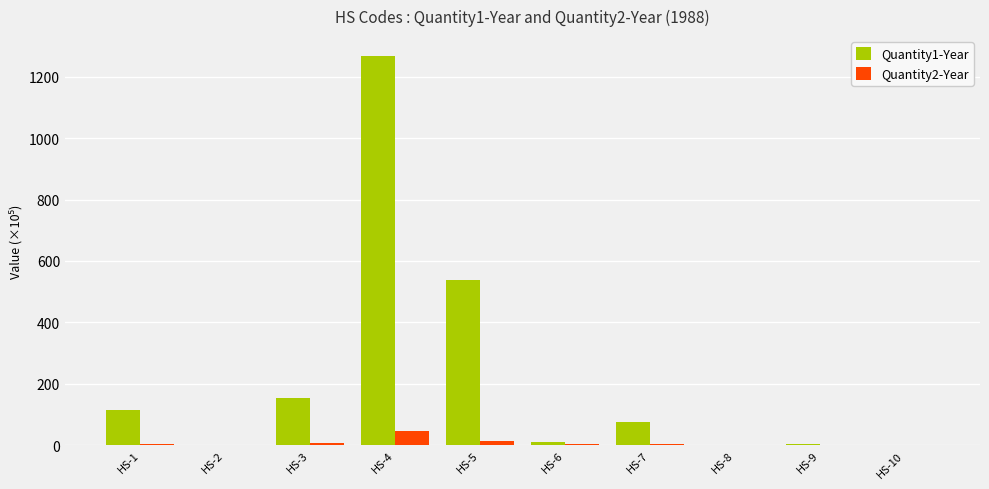

What is the sum of all Quantity2-Year values?

79.4